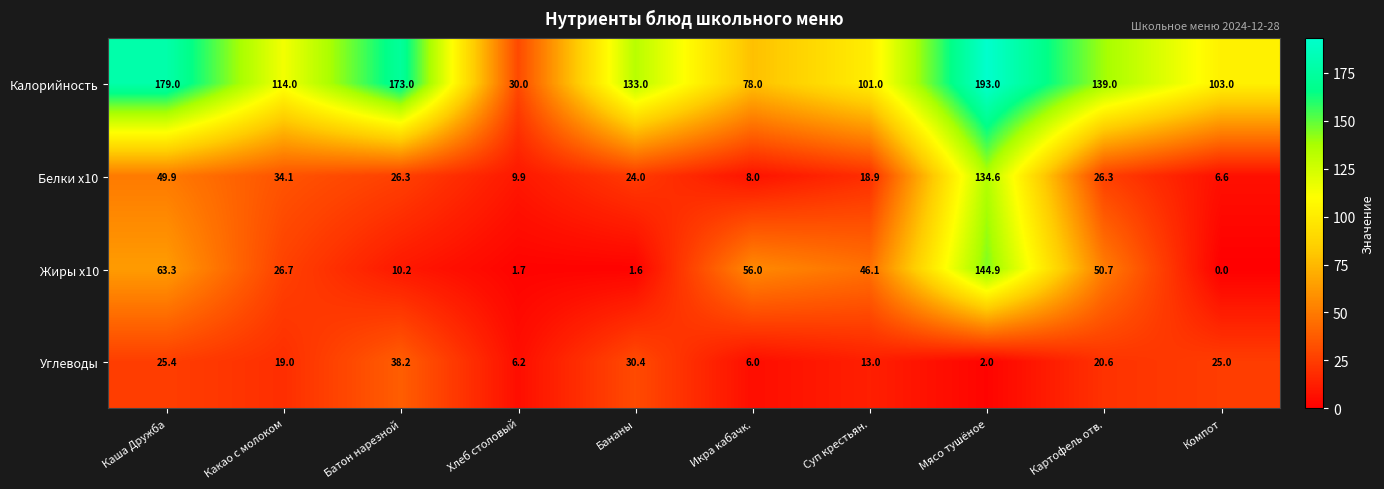

Which series has the widest spread of values?

Калорийность